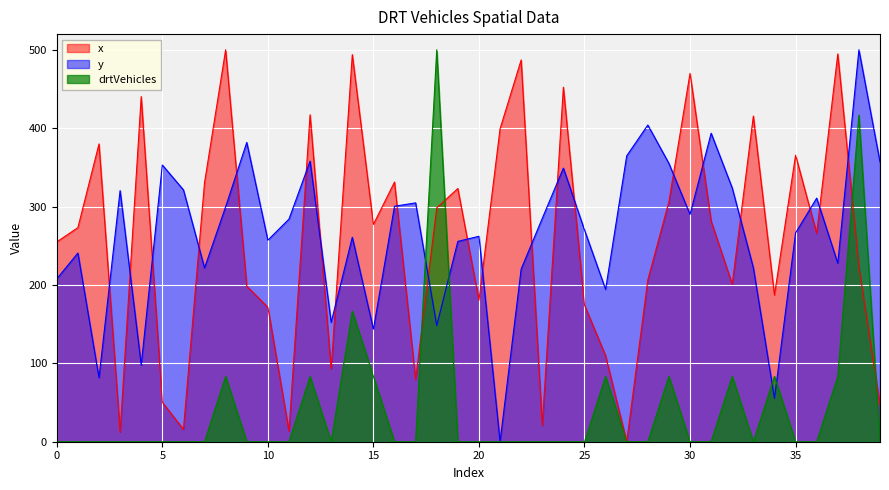

Which category has the lowest value across all series?

27